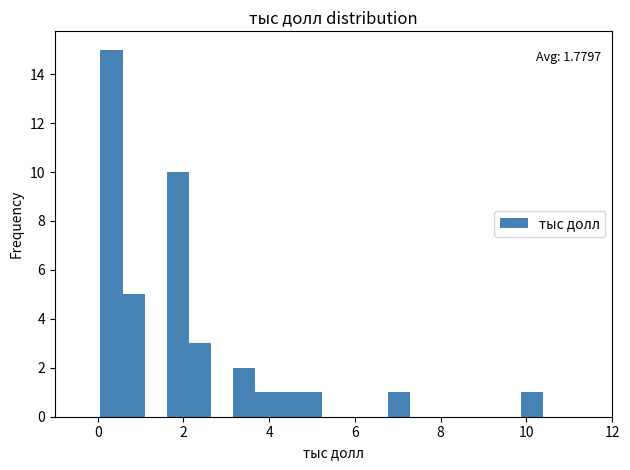

Around what value on the x-axis is the tallest bar? Give the approximate position of its centre, as read against the axis.

0.4